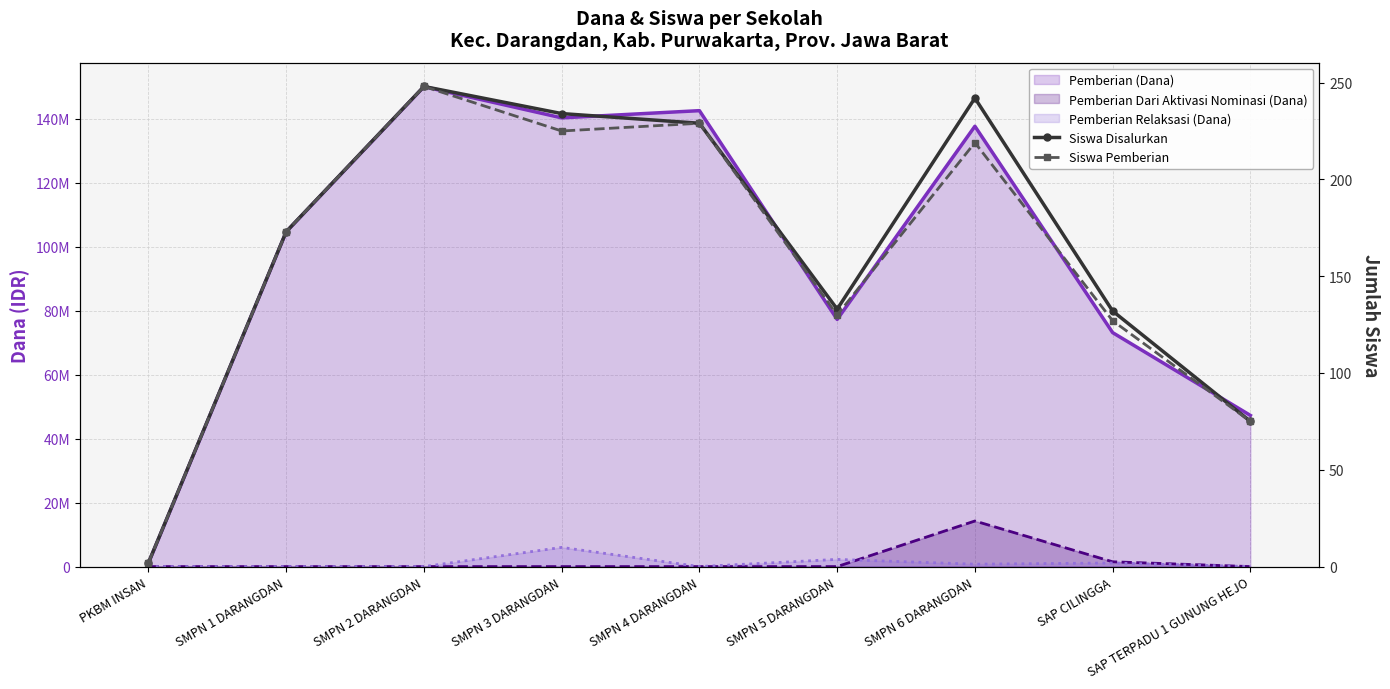

Reading left to right, extract all data points from this chart.

Siswa Disalurkan: PKBM INSAN=2	SMPN 1 DARANGDAN=173	SMPN 2 DARANGDAN=248	SMPN 3 DARANGDAN=234	SMPN 4 DARANGDAN=229	SMPN 5 DARANGDAN=133	SMPN 6 DARANGDAN=242	SAP CILINGGA=132	SAP TERPADU 1 GUNUNG HEJO=75
Siswa Pemberian: PKBM INSAN=2	SMPN 1 DARANGDAN=173	SMPN 2 DARANGDAN=248	SMPN 3 DARANGDAN=225	SMPN 4 DARANGDAN=229	SMPN 5 DARANGDAN=130	SMPN 6 DARANGDAN=219	SAP CILINGGA=127	SAP TERPADU 1 GUNUNG HEJO=75